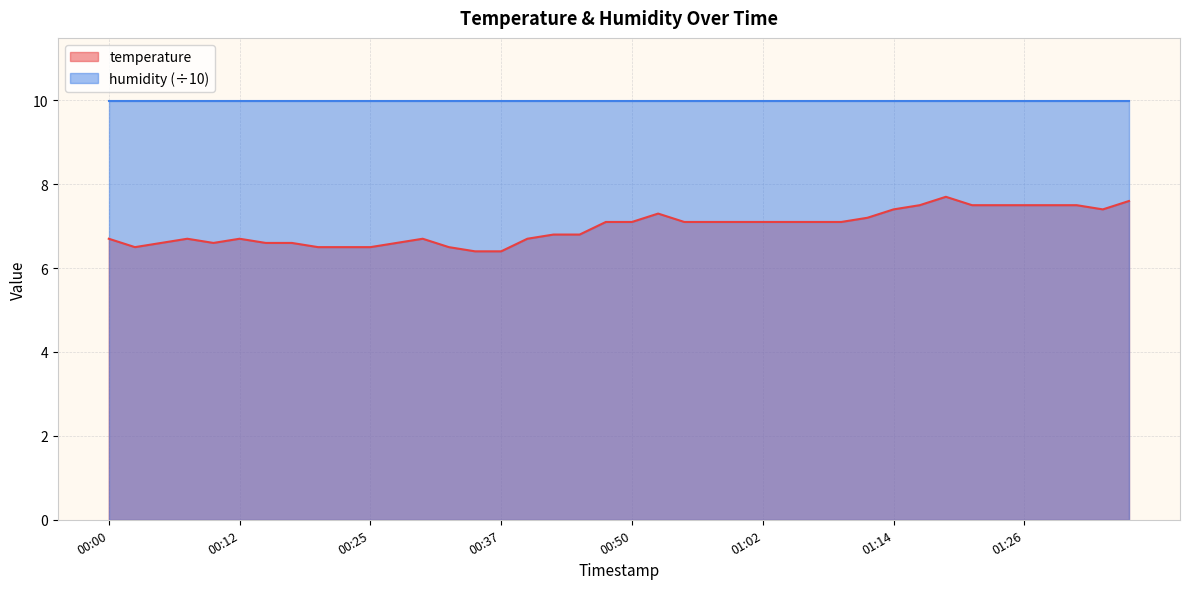

What is the sum of all values?

278.9